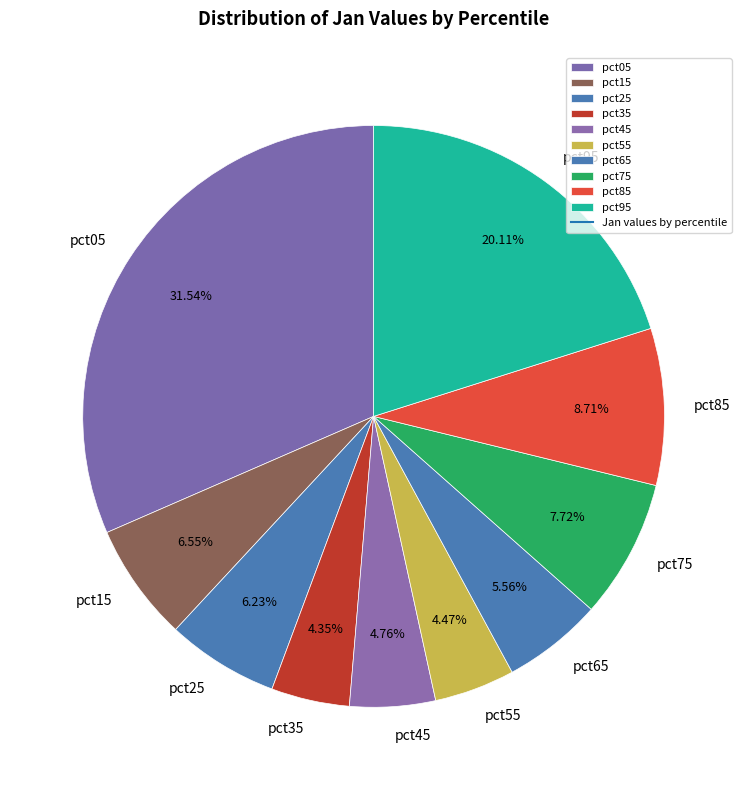

What is the total percentage of pct95 and pct35?

24.5%